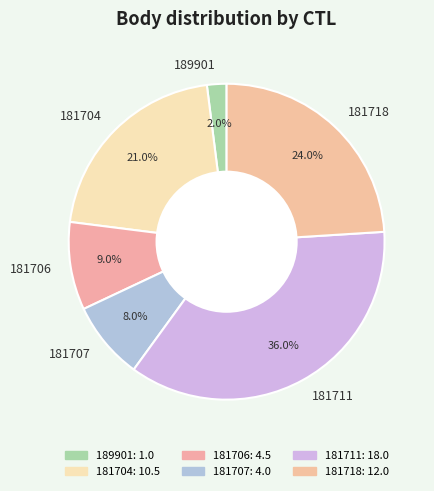

Does 181704 account for over 50% of the chart?

No